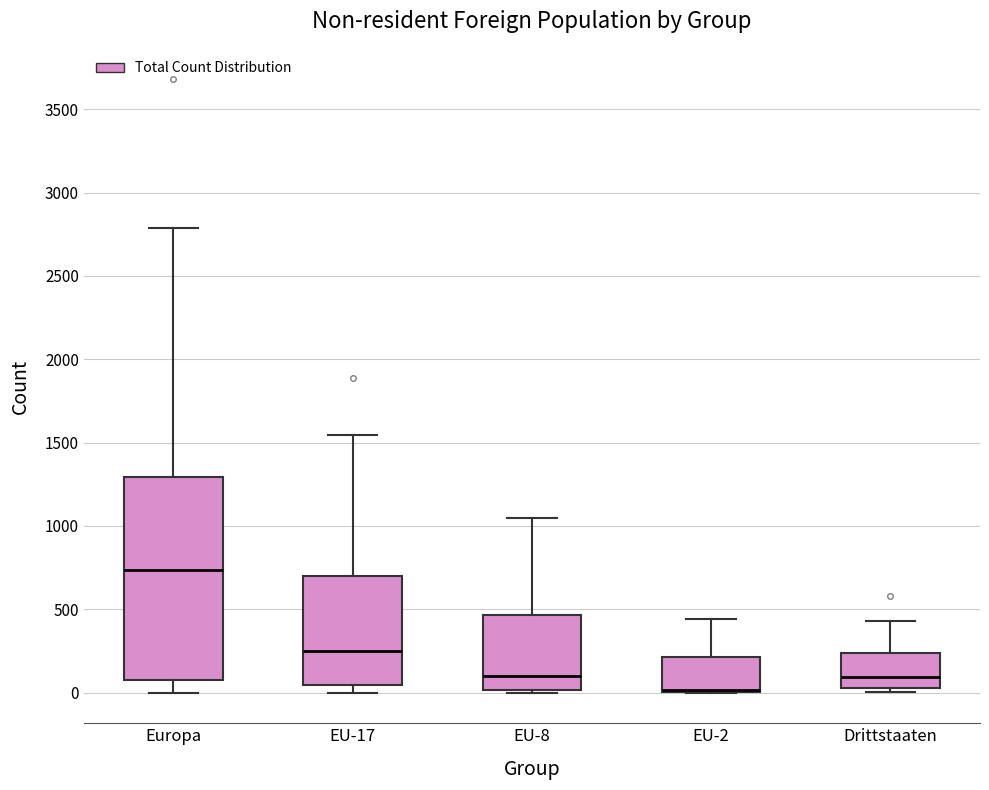

Which box is the tallest, from its lower edge to its upper edge?

Europa